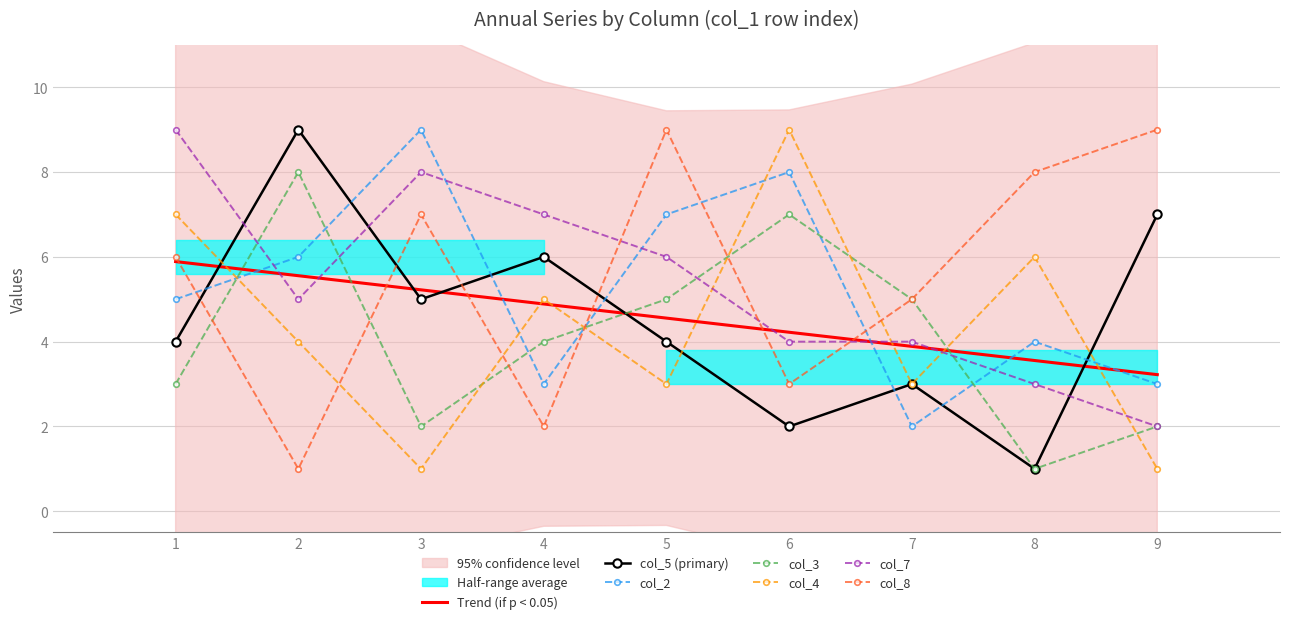

What is the value of the col_3 point at the 9th from the left?

2